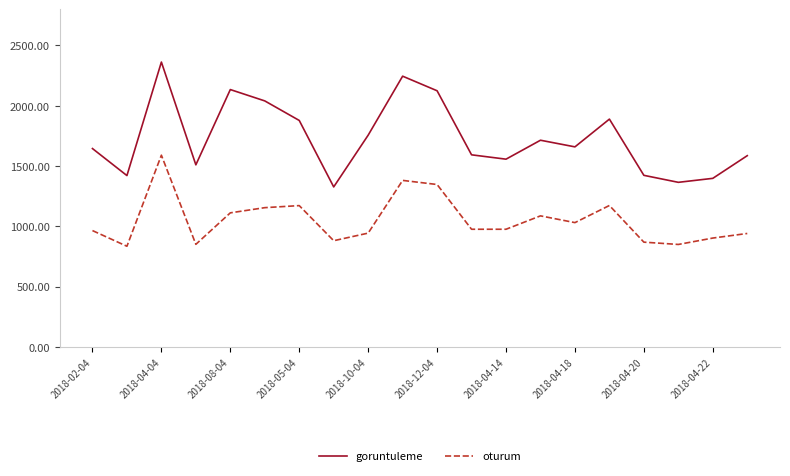

Rank the series by their average value, from lowest to highest.

oturum, goruntuleme